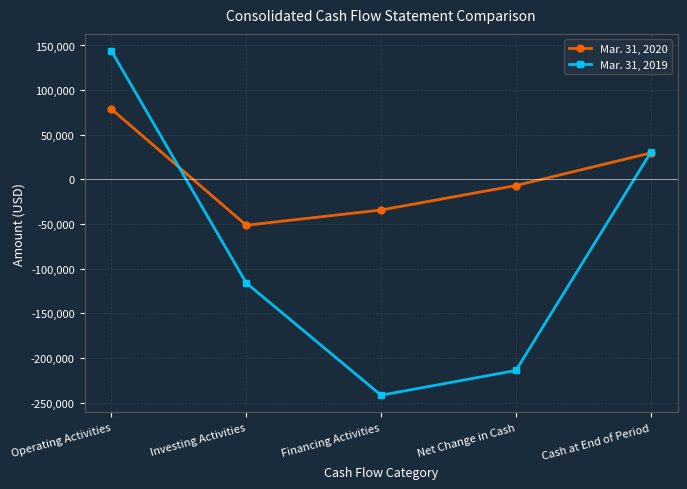

How many lines are shown in the chart?

2